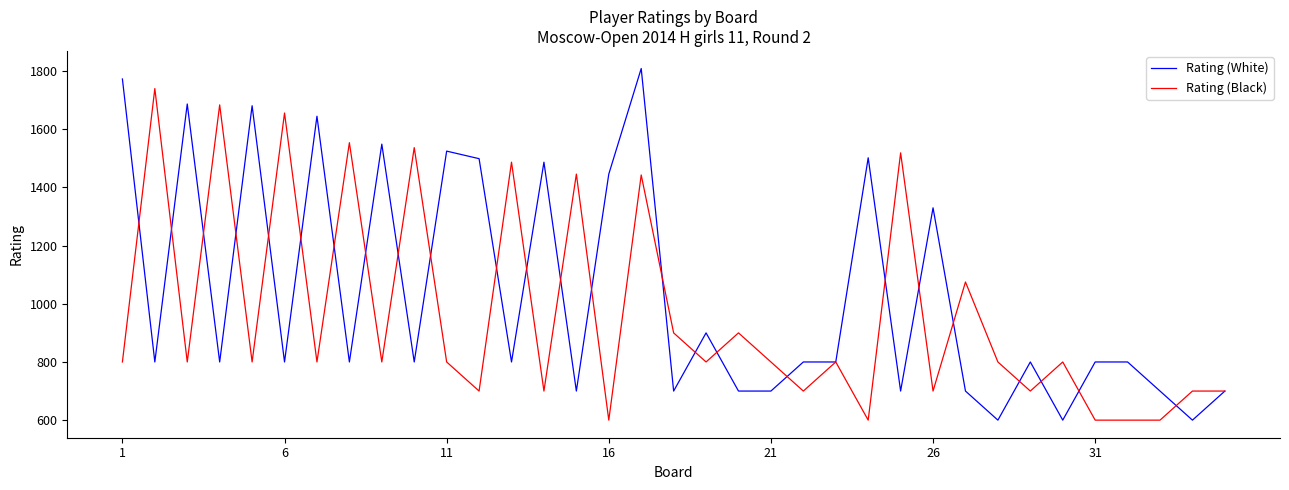

What are all the series names shown in the legend?

Rating (White), Rating (Black)